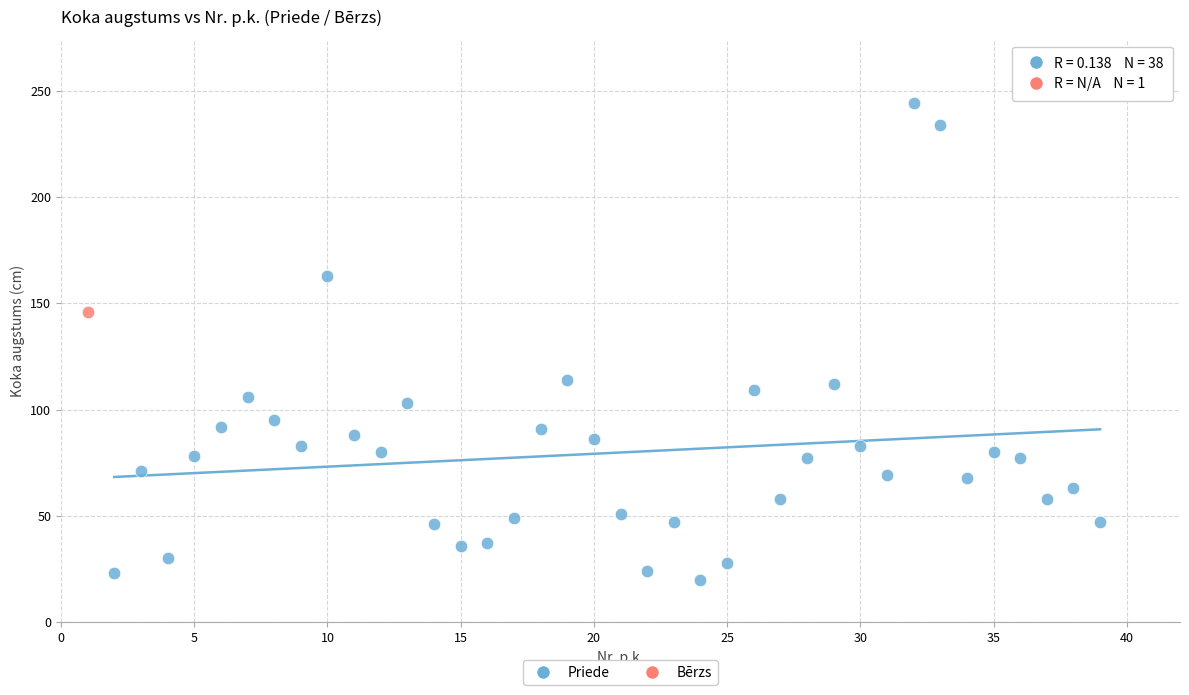

What are all the series names shown in the legend?

Priede, Bērzs